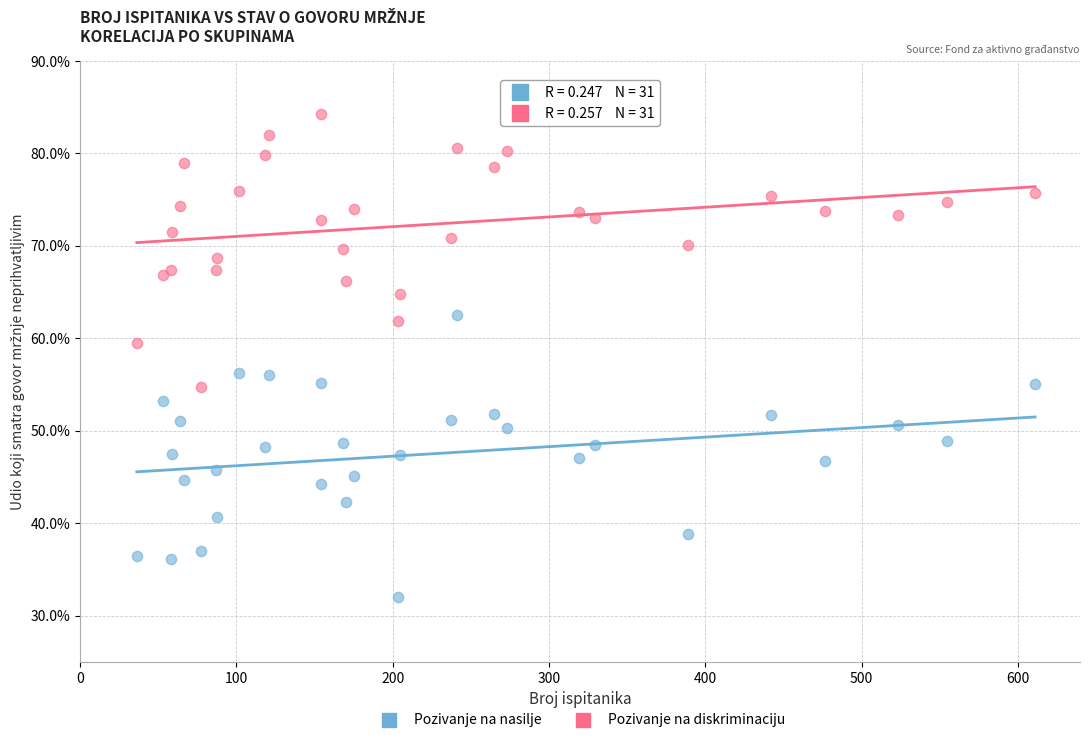

What are all the series names shown in the legend?

Pozivanje na nasilje, Pozivanje na diskriminaciju